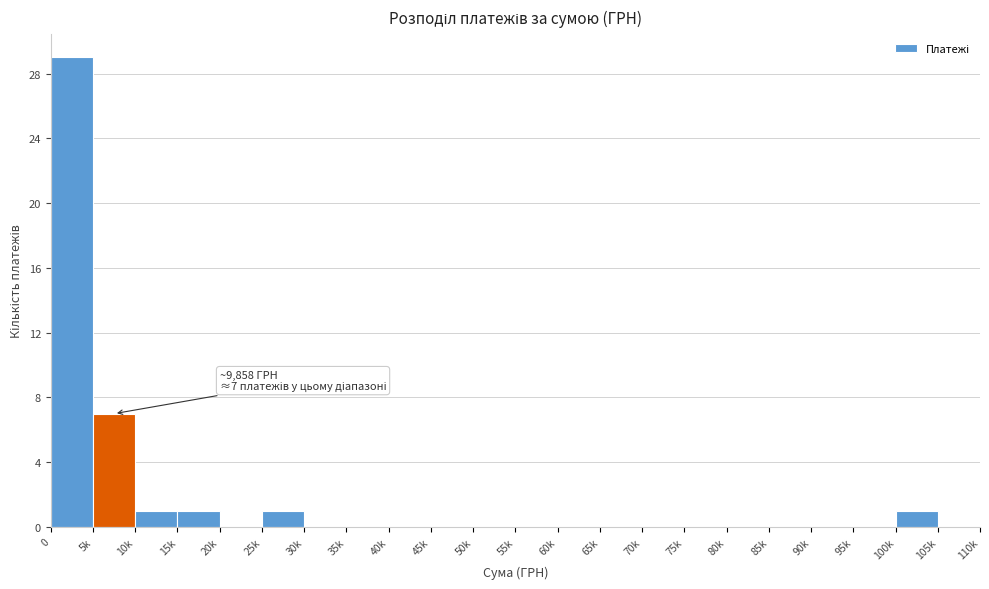

Reading right to left, extract all data points from this chart.

105k=0	100k=1	95k=0	90k=0	85k=0	80k=0	75k=0	70k=0	65k=0	60k=0	55k=0	50k=0	45k=0	40k=0	35k=0	30k=0	25k=1	20k=0	15k=1	10k=1	5k=7	0=29